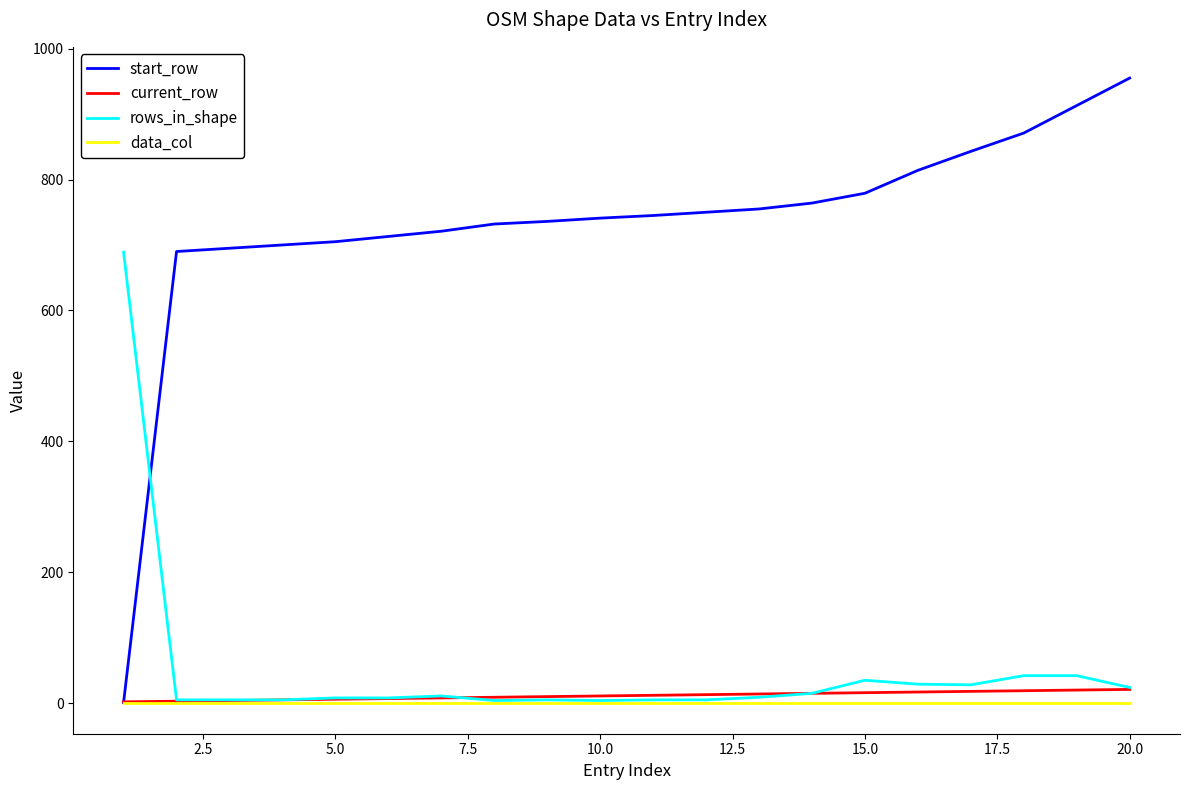

Which series has the largest range (max minus min)?

start_row